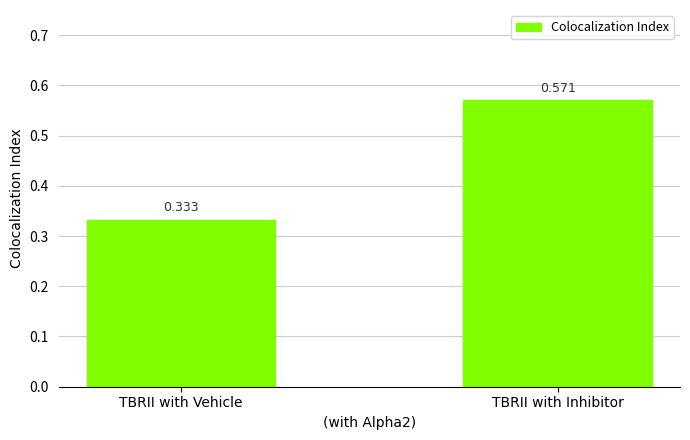

True or false: the data shows 0.2 at TBRII with Vehicle.

False